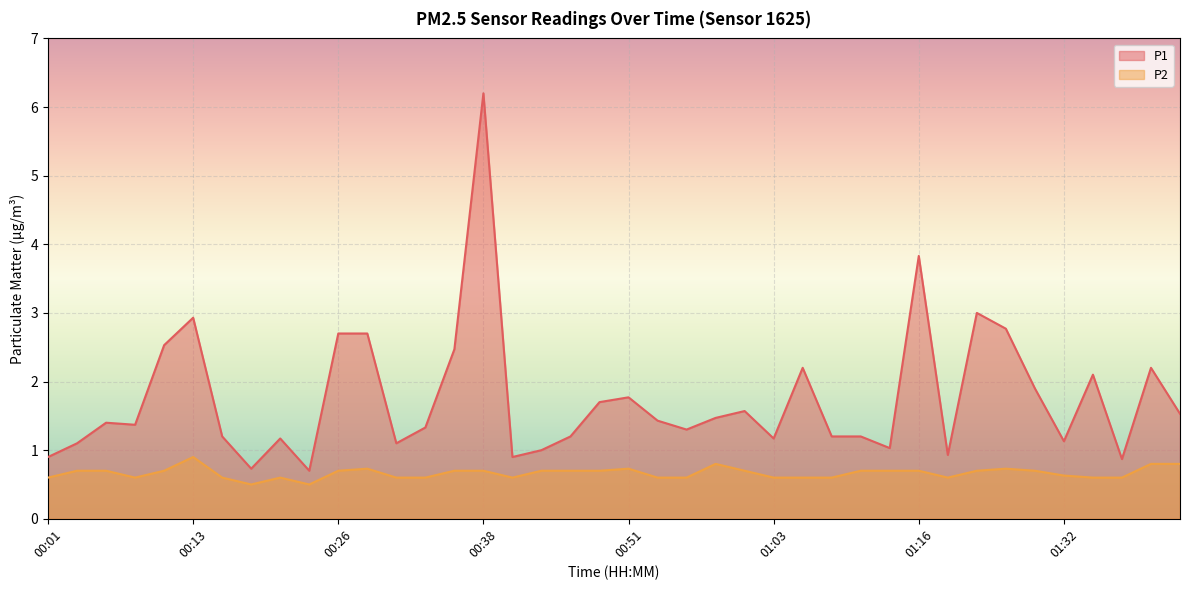

The value of P2 at 00:03 is 1.1. True or false?

False